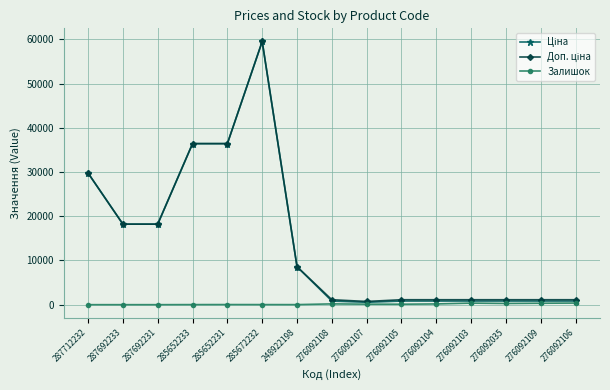

What is the difference between the maximum and minimum values in the Залишок series?

362.0